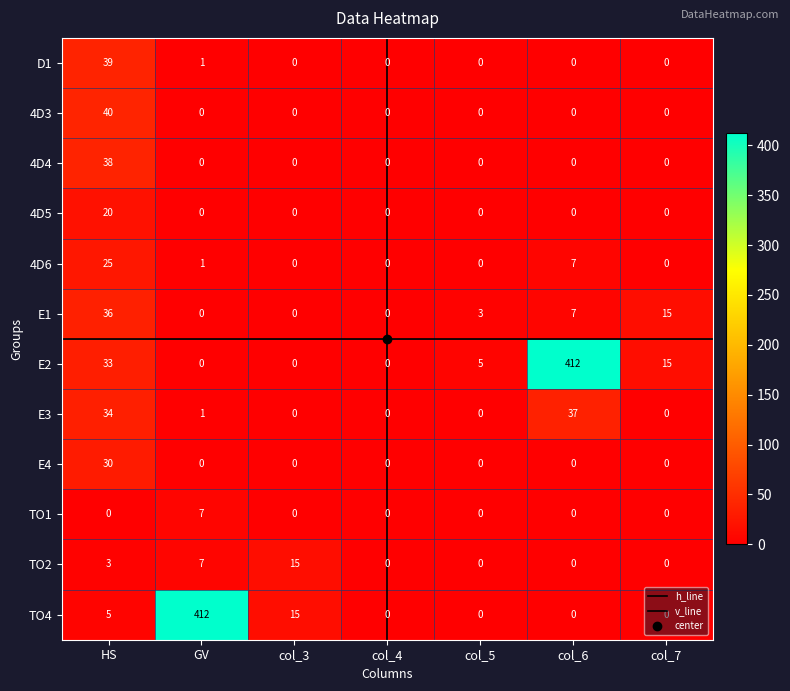

What is the sum of the E2 values at col_5 and col_4?

5